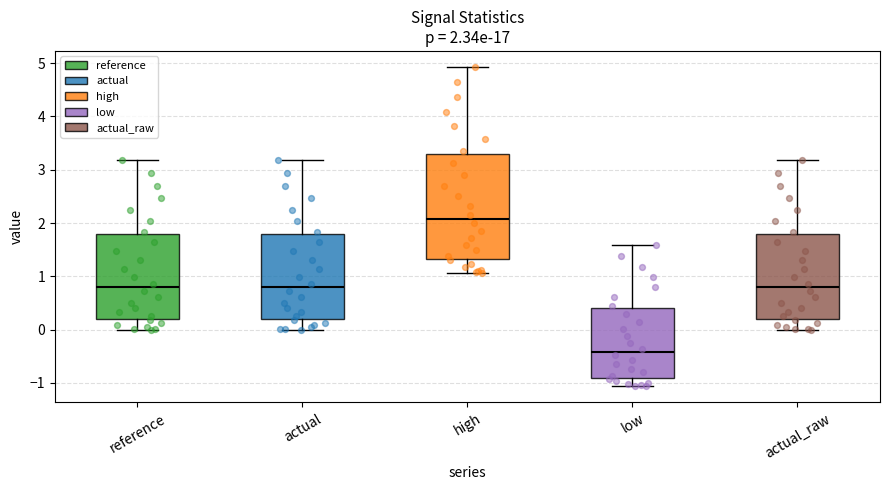

Which box's median line is the lowest?

low